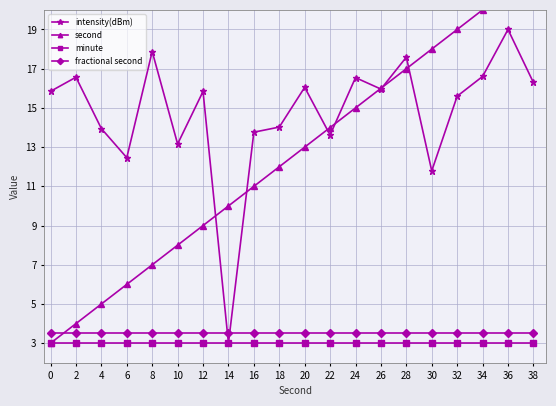

Where is the first local minimum for intensity(dBm)?

6